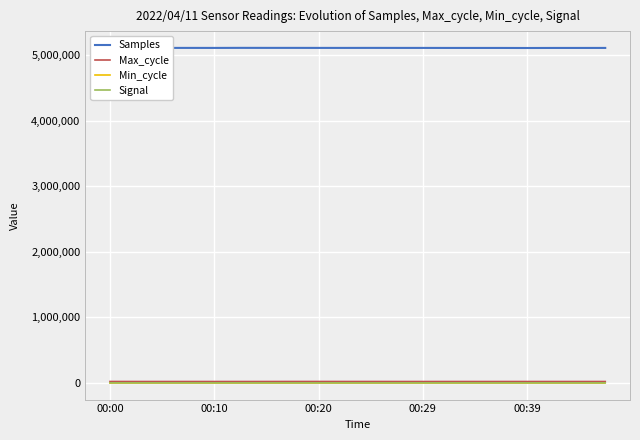

How many Signal values are between -53 and -49?

15